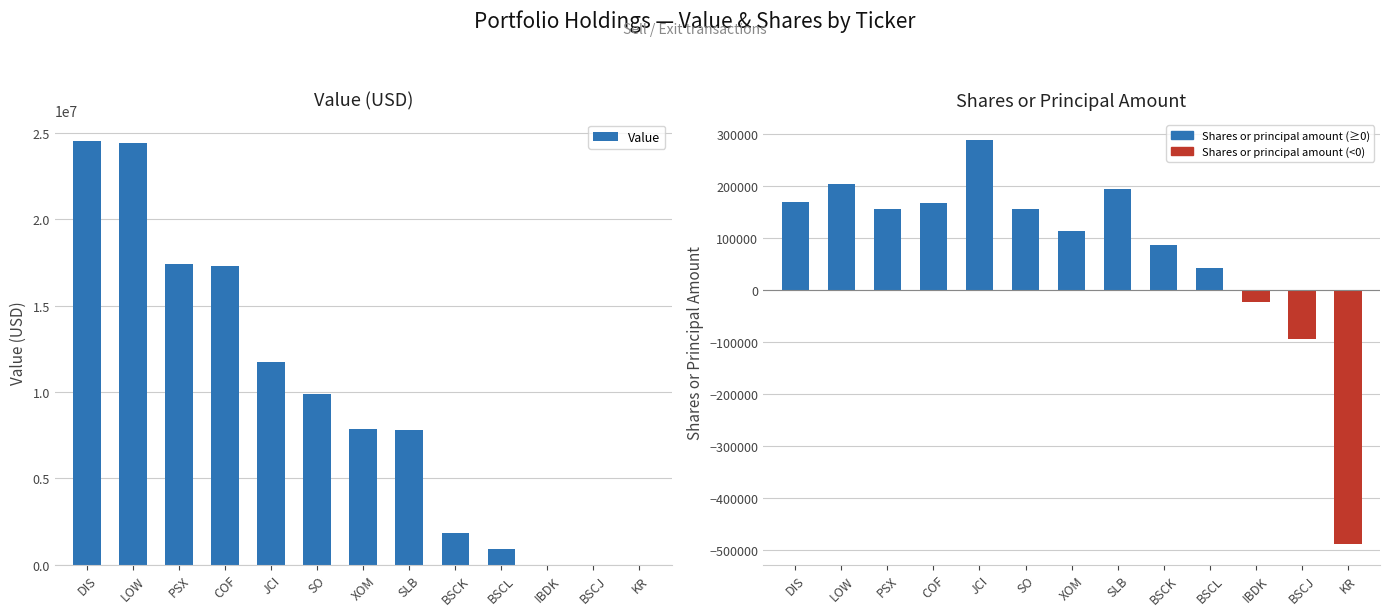

Which series has the largest total across all categories?

Value